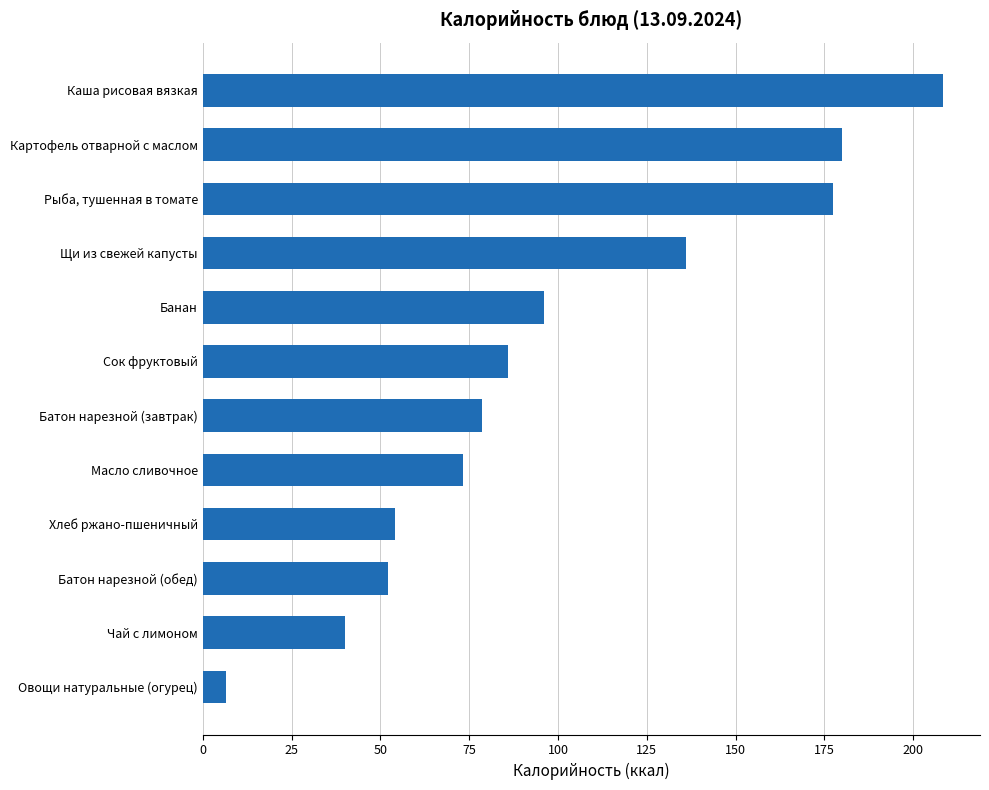

True or false: the data shows 127.1 at Банан.

False